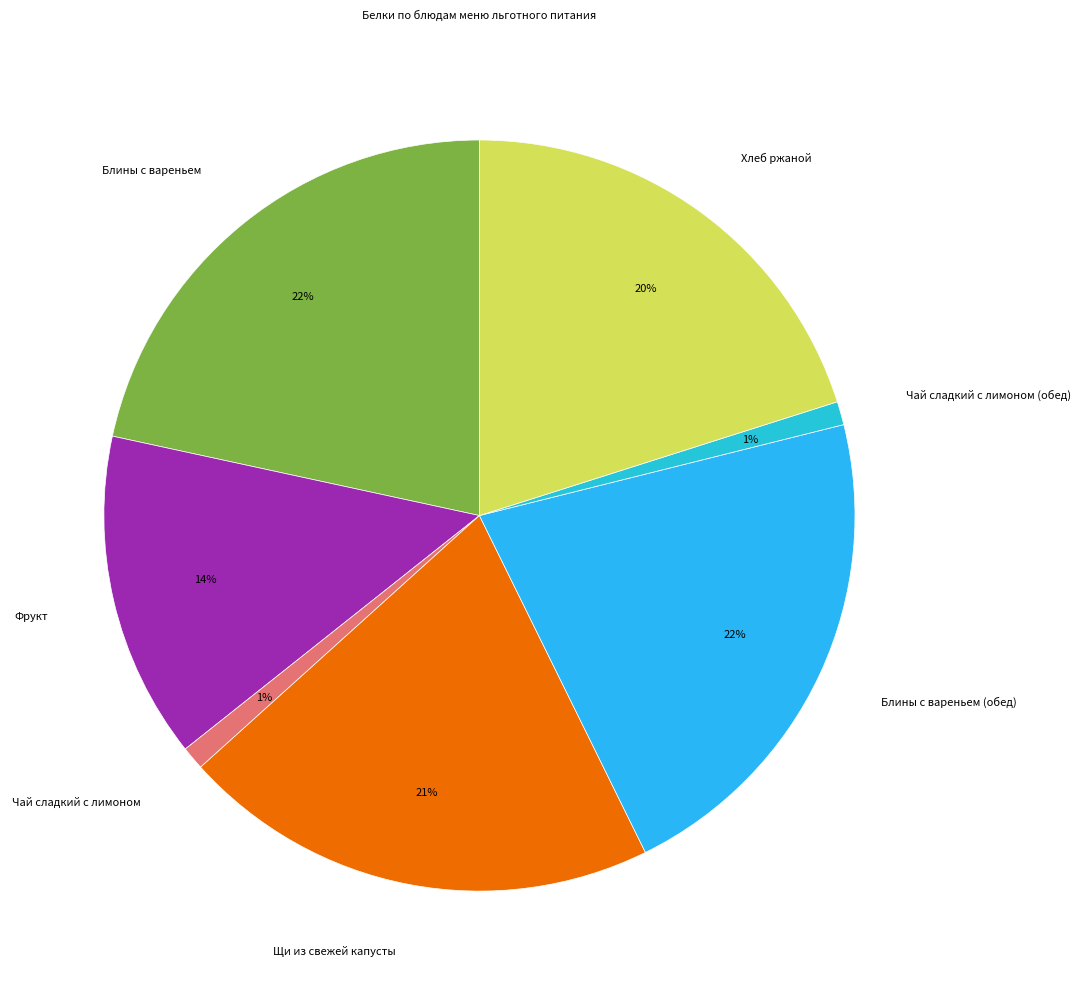

The Чай сладкий с лимоном (обед) slice represents 1% of the pie. True or false?

True